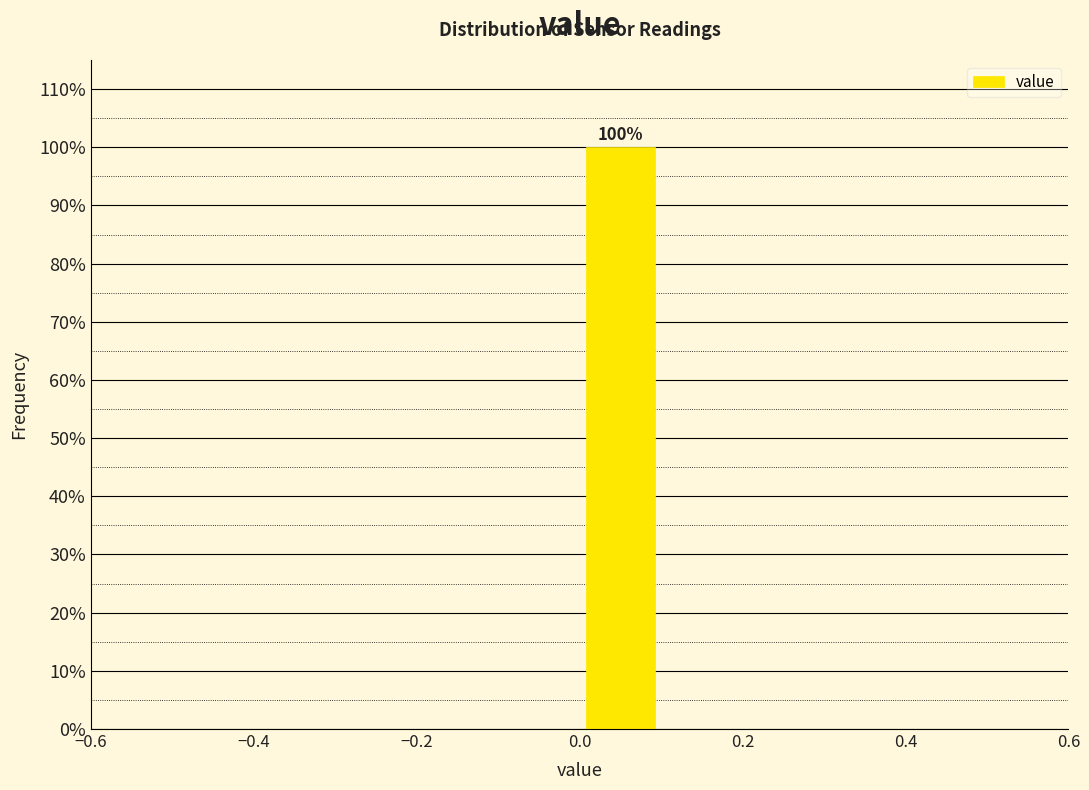

Which range on the x-axis has the tallest bar?

0.0 to 0.1